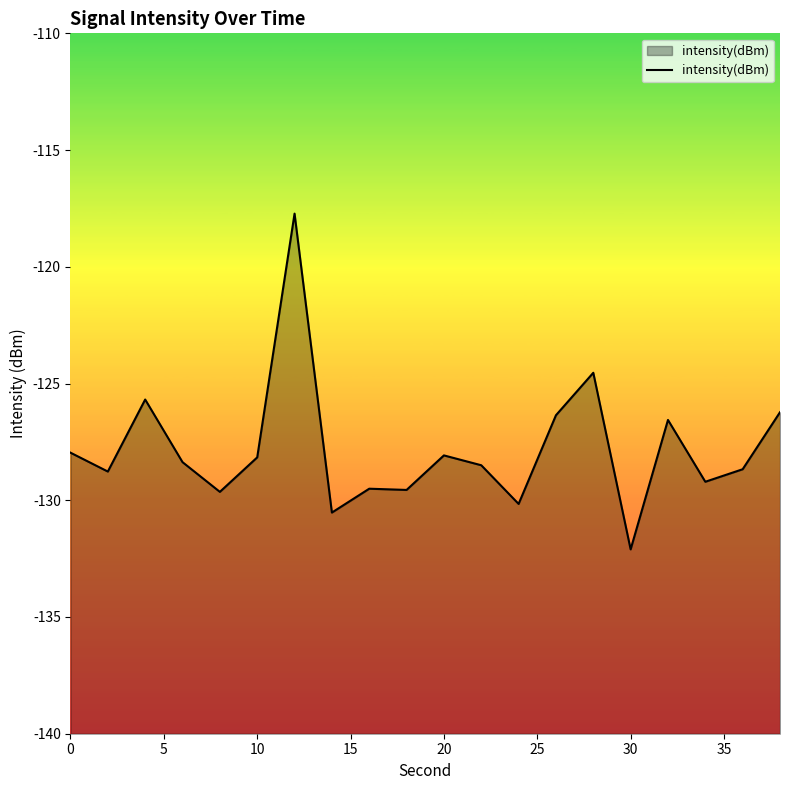

Count the number of data series in this chart.

1